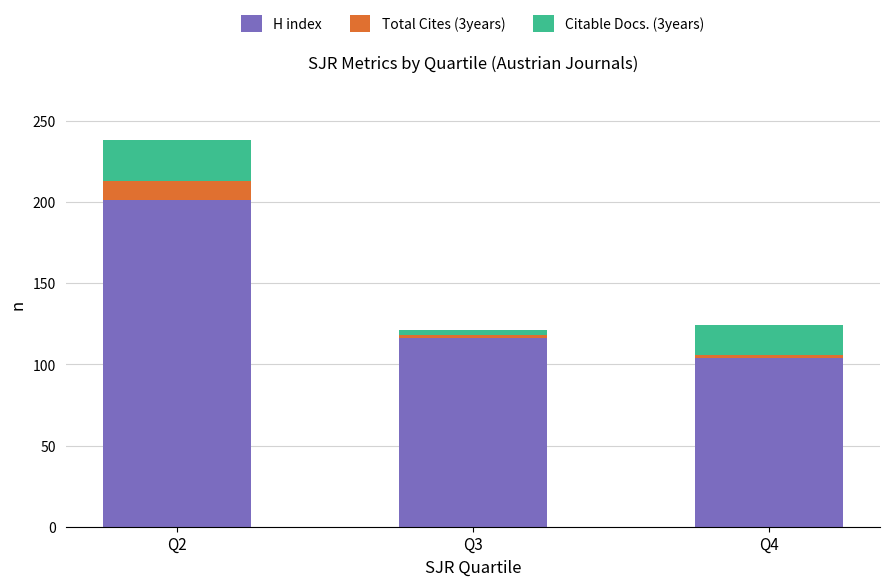

Which category has the highest value in the H index series?

Q2